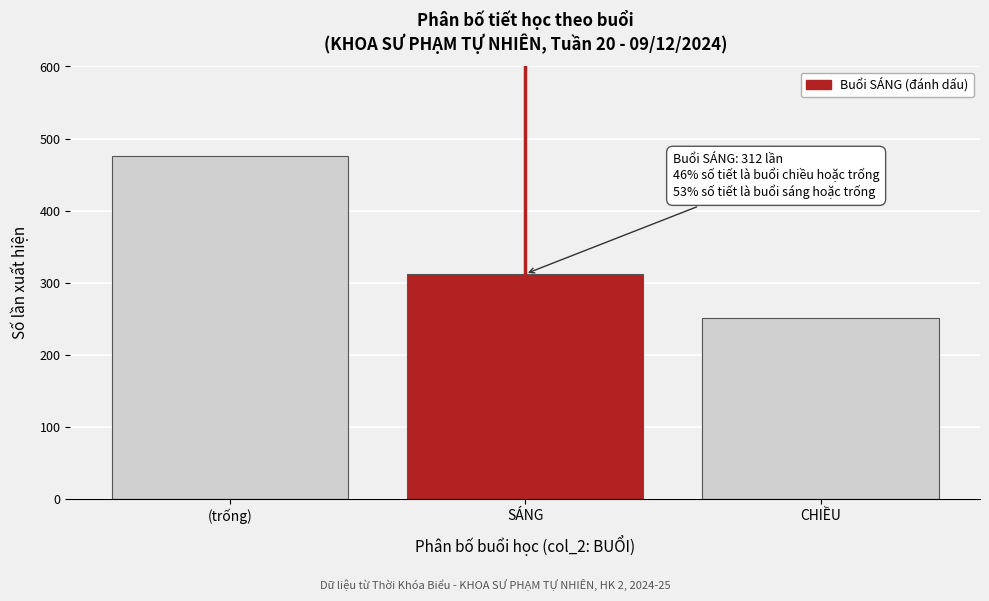

Reading left to right, extract all data points from this chart.

476	312	251